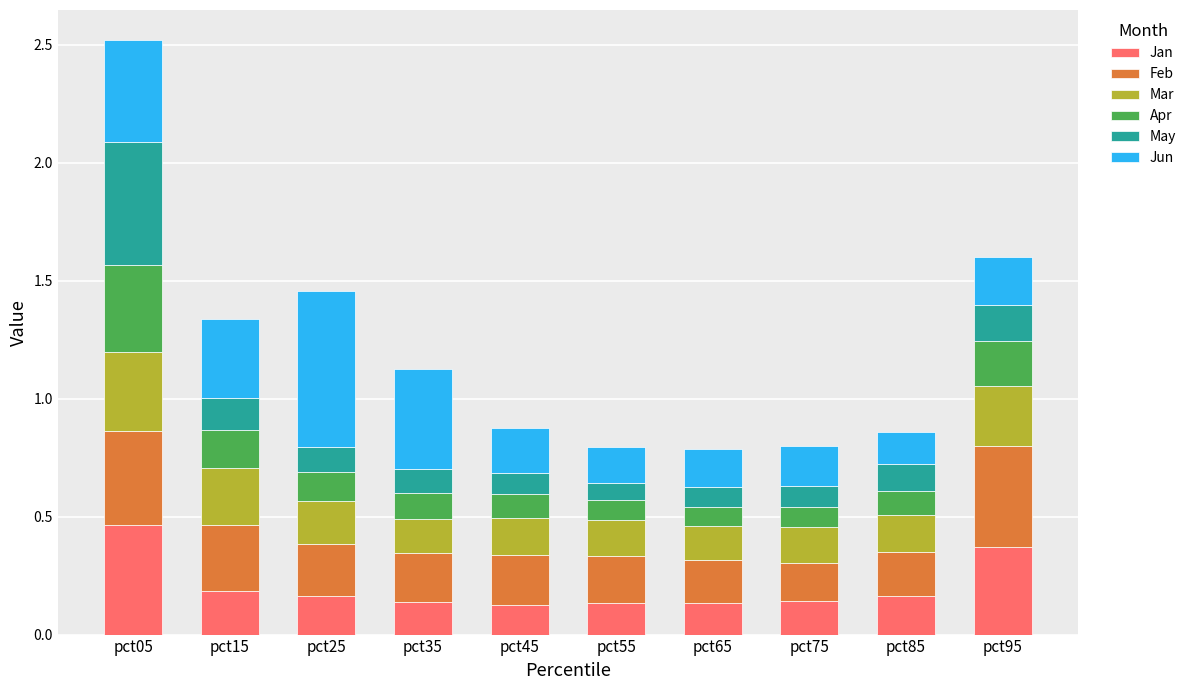

Which category has the highest value in the Jan series?

pct05